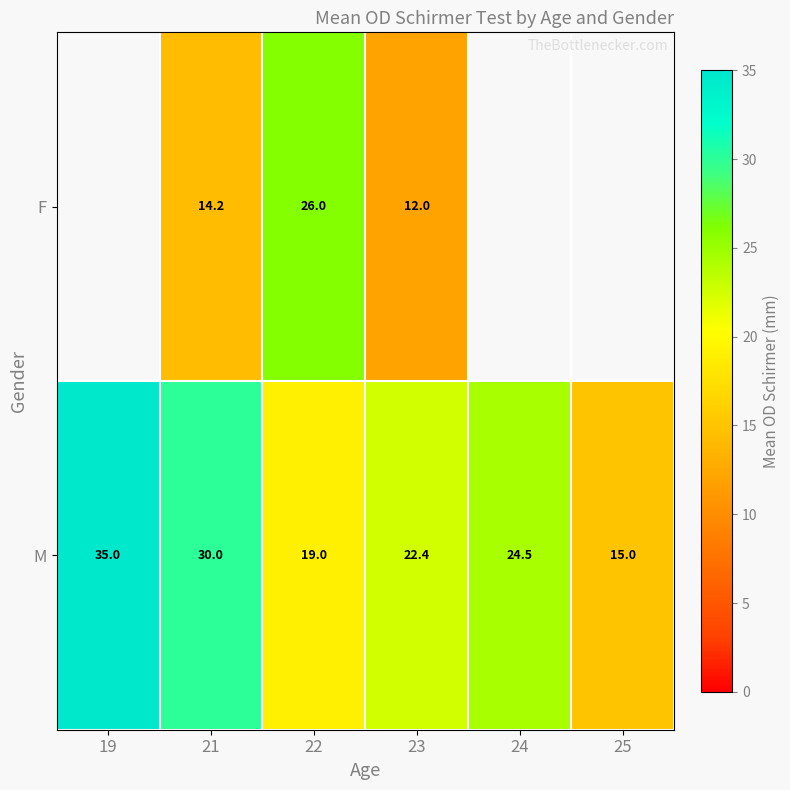

At which category is the sum across all series the highest?

22